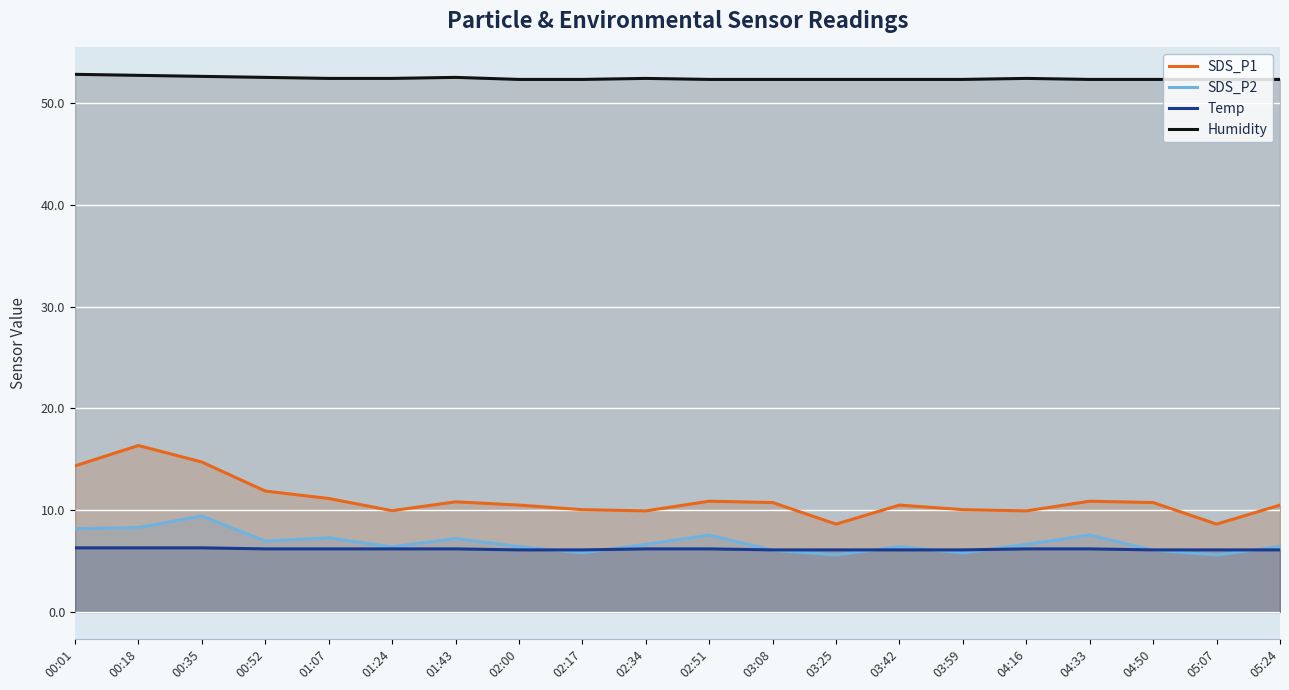

Reading left to right, transcribe all the data shown in this chart.

SDS_P1: 14.3	16.4	14.7	11.9	11.2	9.9	10.8	10.5	10.1	9.9	10.9	10.8	8.6	10.5	10.1	9.9	10.9	10.8	8.6	10.5
SDS_P2: 8.2	8.3	9.4	7.0	7.3	6.4	7.2	6.4	5.8	6.7	7.5	6.1	5.6	6.4	5.8	6.7	7.5	6.1	5.6	6.4
Temp: 6.3	6.3	6.3	6.2	6.2	6.2	6.2	6.1	6.1	6.2	6.2	6.1	6.1	6.1	6.1	6.2	6.2	6.1	6.1	6.1
Humidity: 52.8	52.7	52.6	52.5	52.4	52.4	52.5	52.3	52.3	52.4	52.3	52.3	52.3	52.3	52.3	52.4	52.3	52.3	52.3	52.3